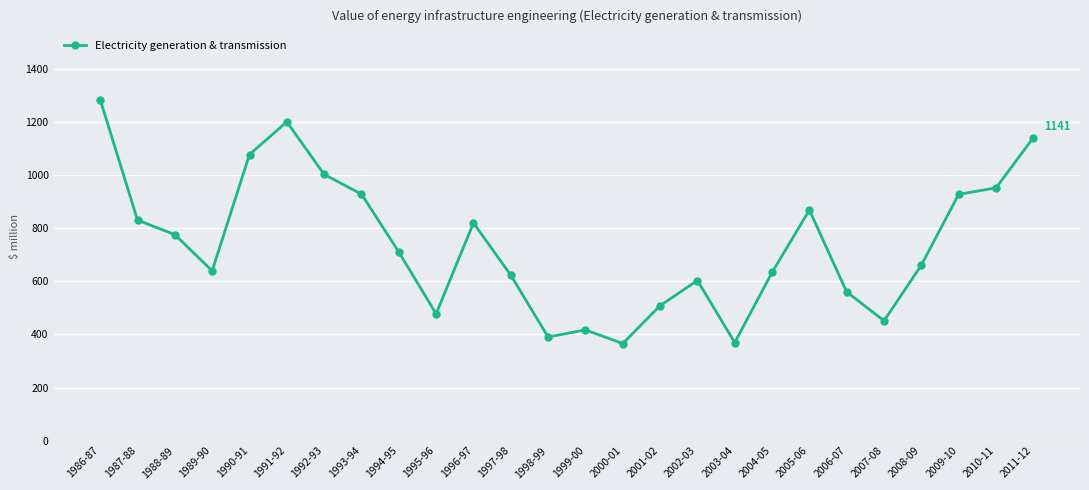

At which label does the data first exceed 710?

1986-87